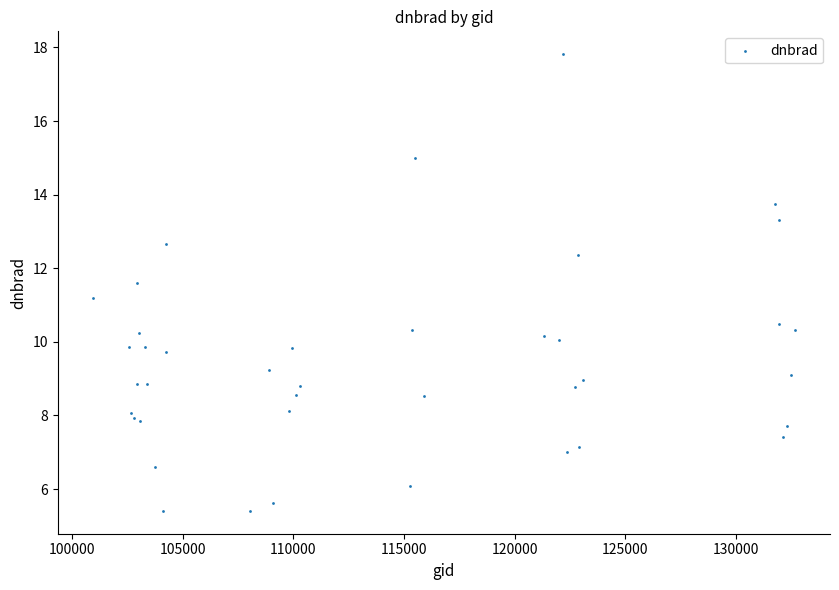

What Y value in the scatter plot is closest to 11?

11.2